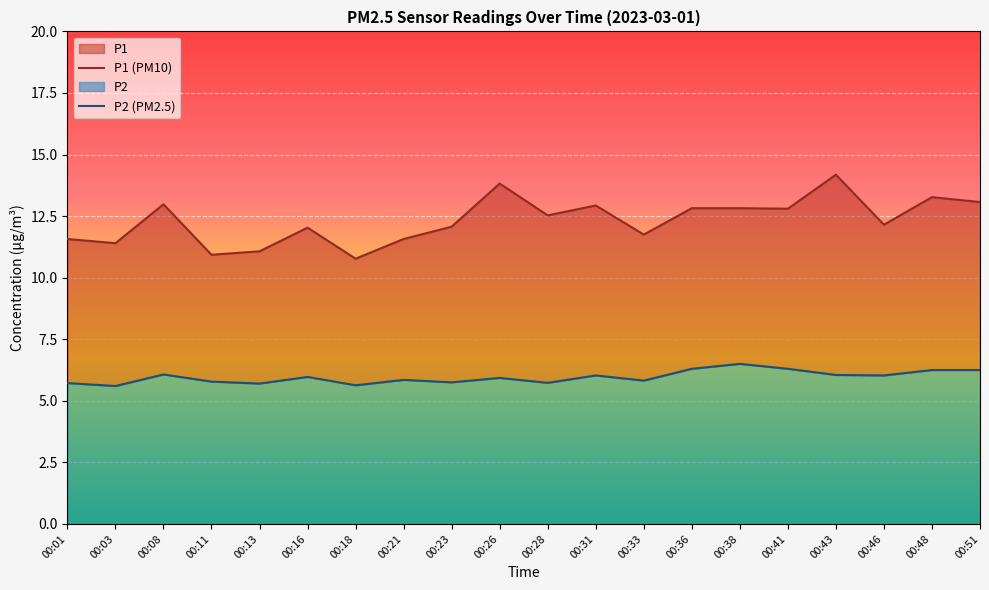

Which category has the lowest value in the P2 series?

00:03